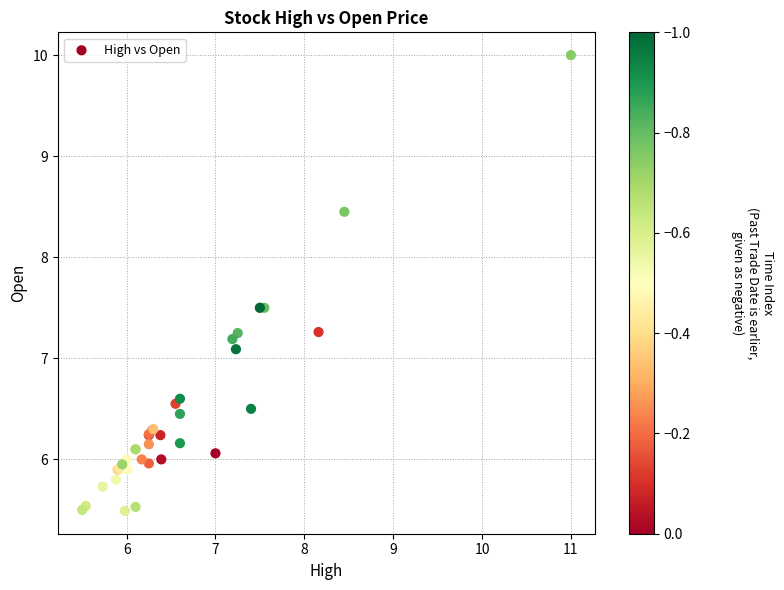

What Y value in the scatter plot is closest to 7?

7.1